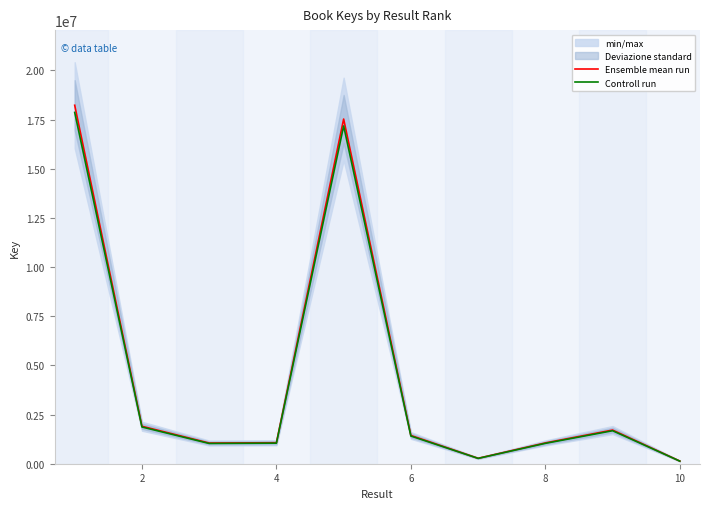

True or false: Controll run and Ensemble mean run cross at least once.

False